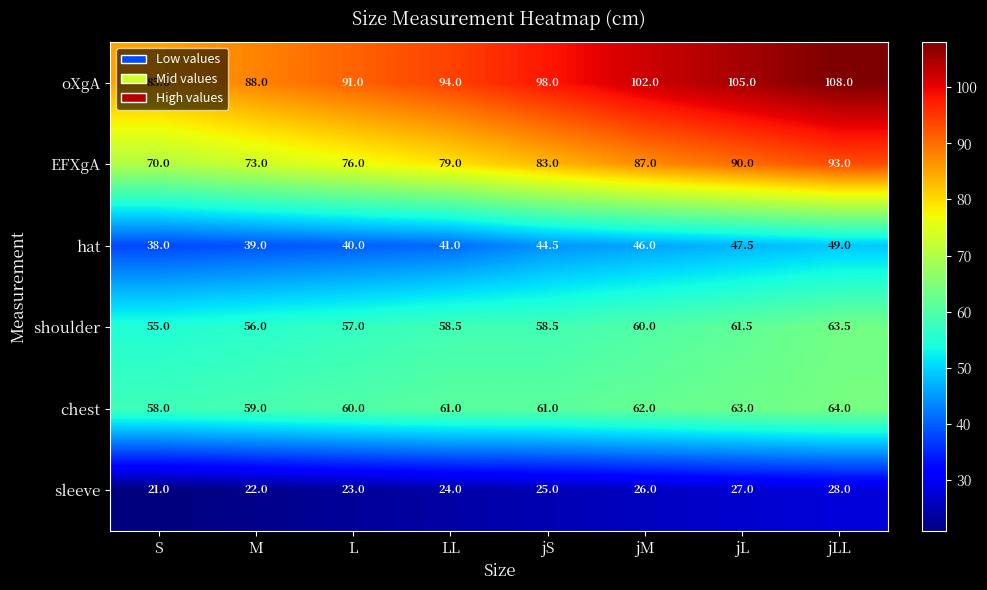

At which category is the sum across all series the highest?

jLL